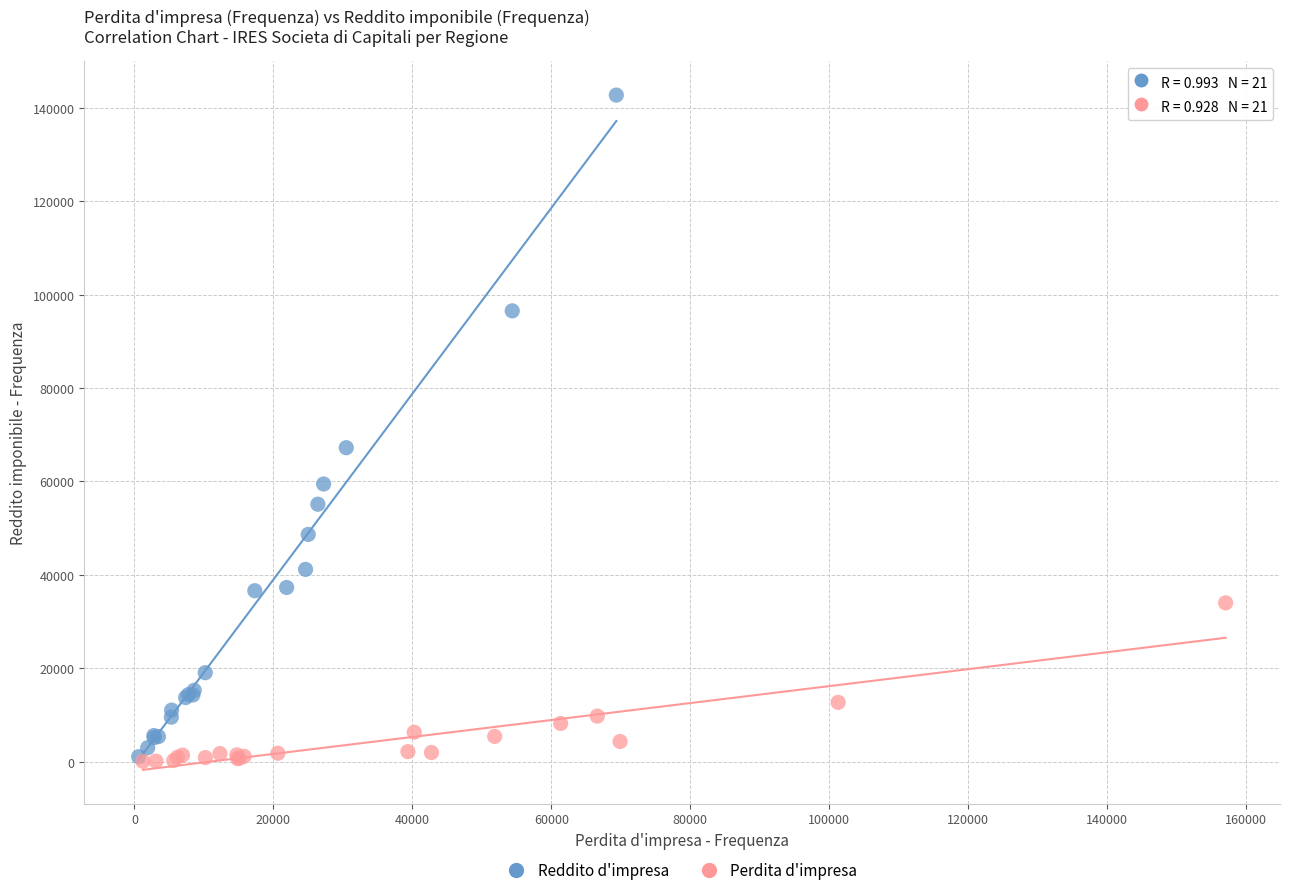

Which series contains the highest Y value?

Reddito d'impresa